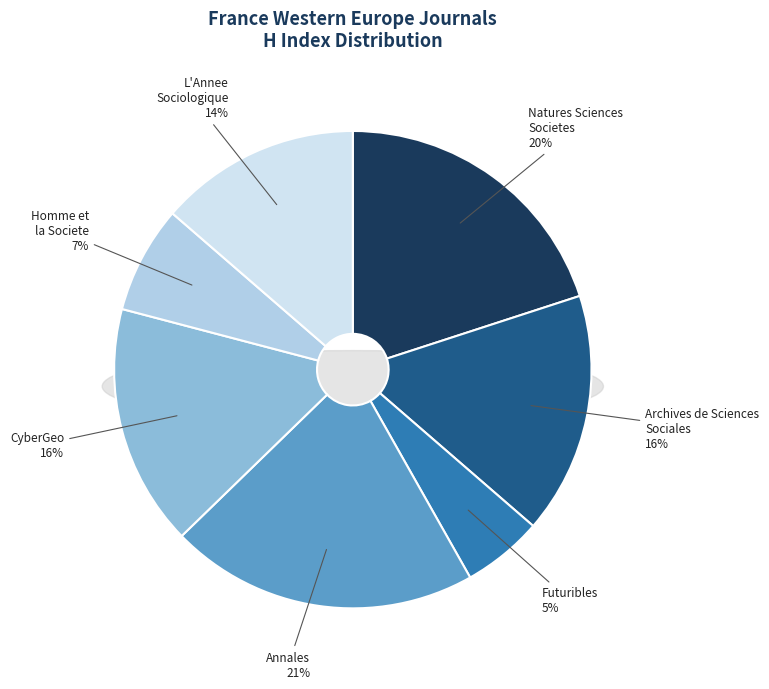

To the nearest percent, what is the difference between the Annales and CyberGeo slice percentages?

5%